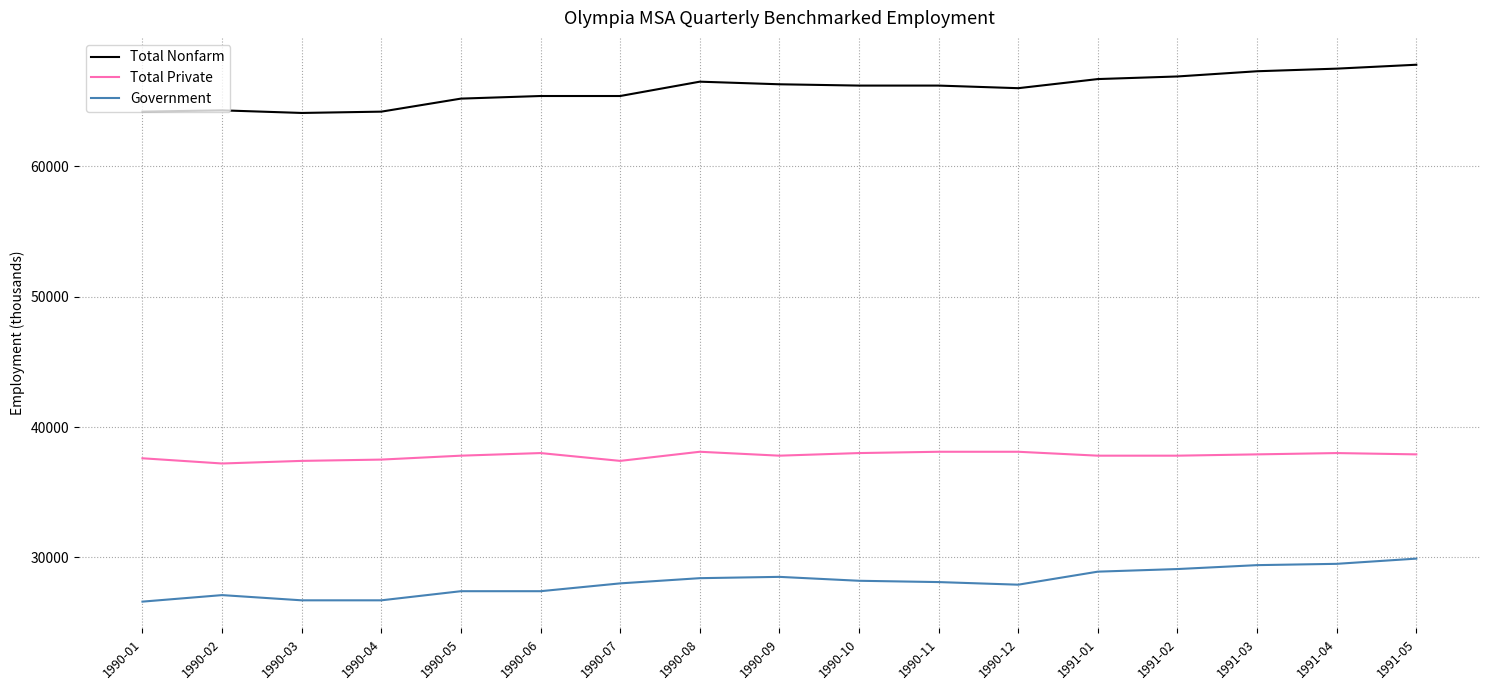

Where does the Total Nonfarm series first go above 66200?

1990-08